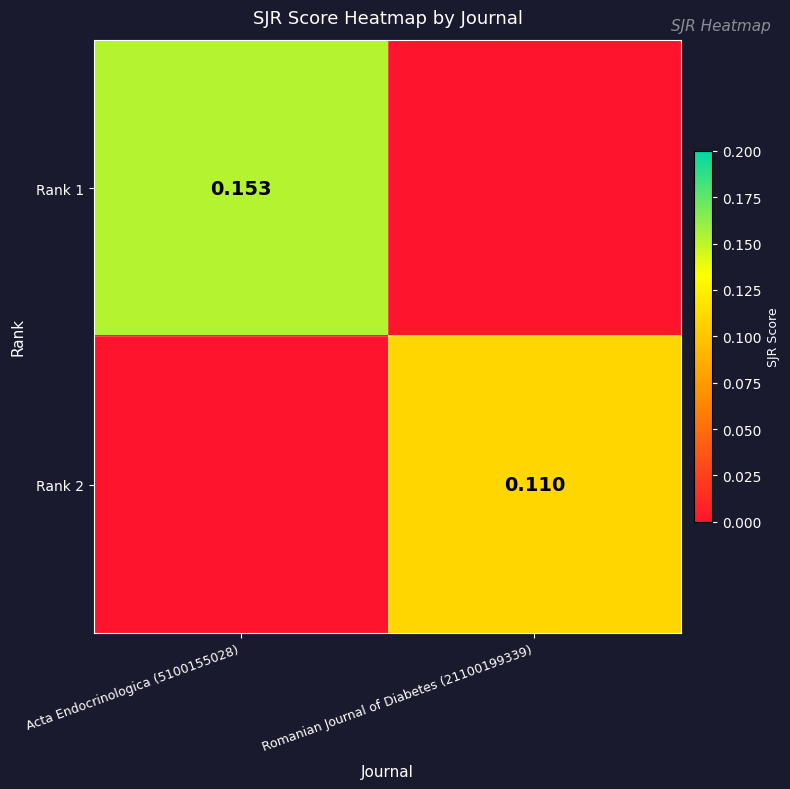

Which has a higher value, Romanian Journal of Diabetes (21100199339) or Acta Endocrinologica (5100155028)?

Acta Endocrinologica (5100155028)